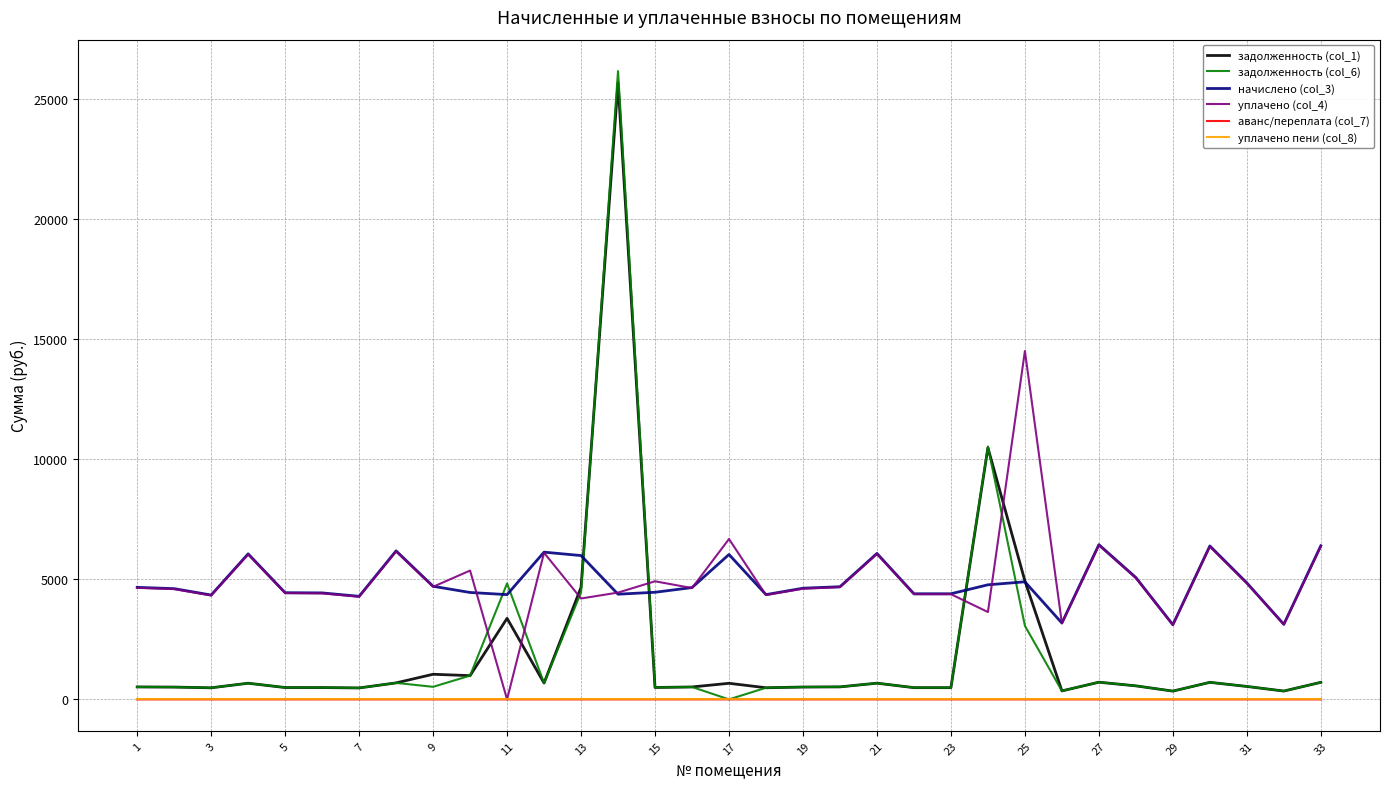

Which series has the widest spread of values?

задолженность (col_6)